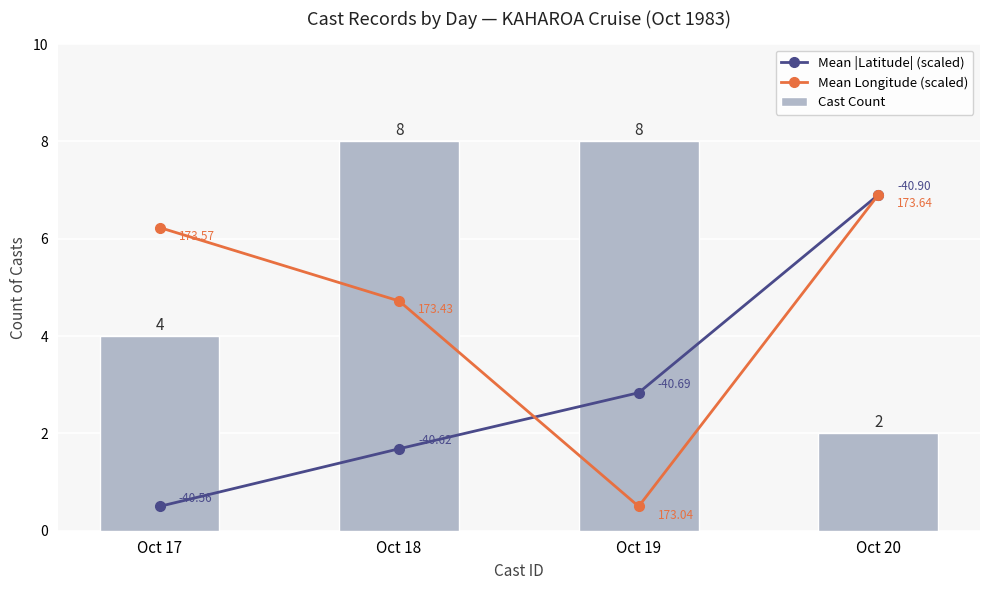

Where is Mean Longitude (scaled) nearest to the value 3?

Oct 18